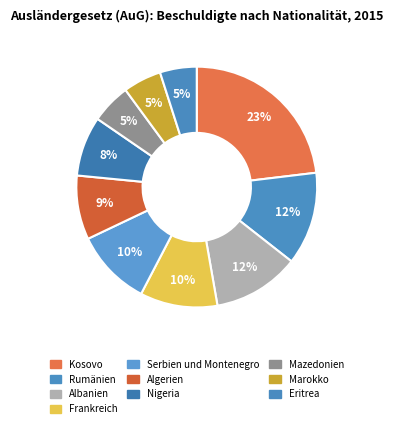

How many slices are in this pie chart?

10